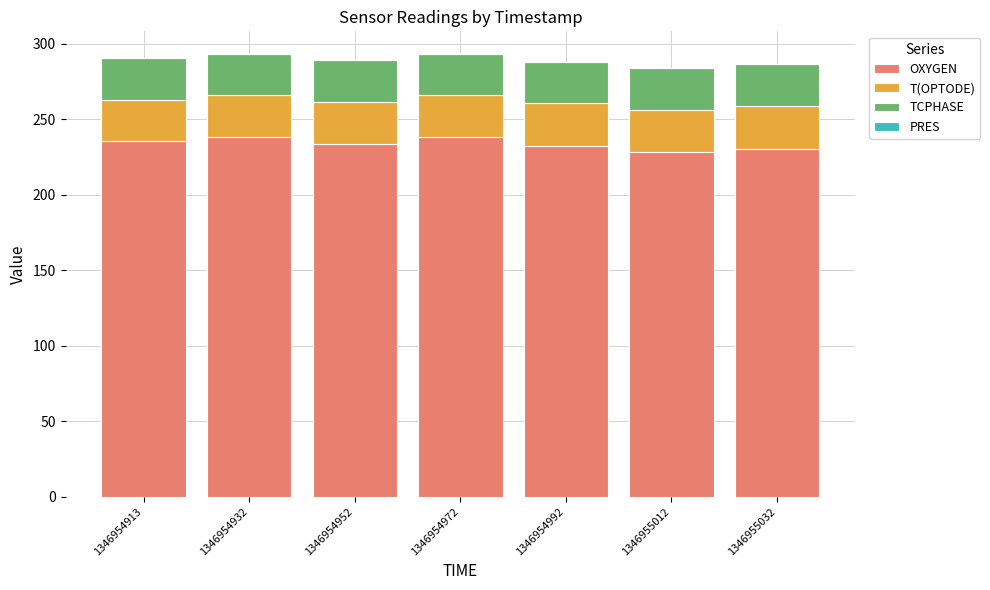

The OXYGEN series shows 158.0 at 1346954932. True or false?

False